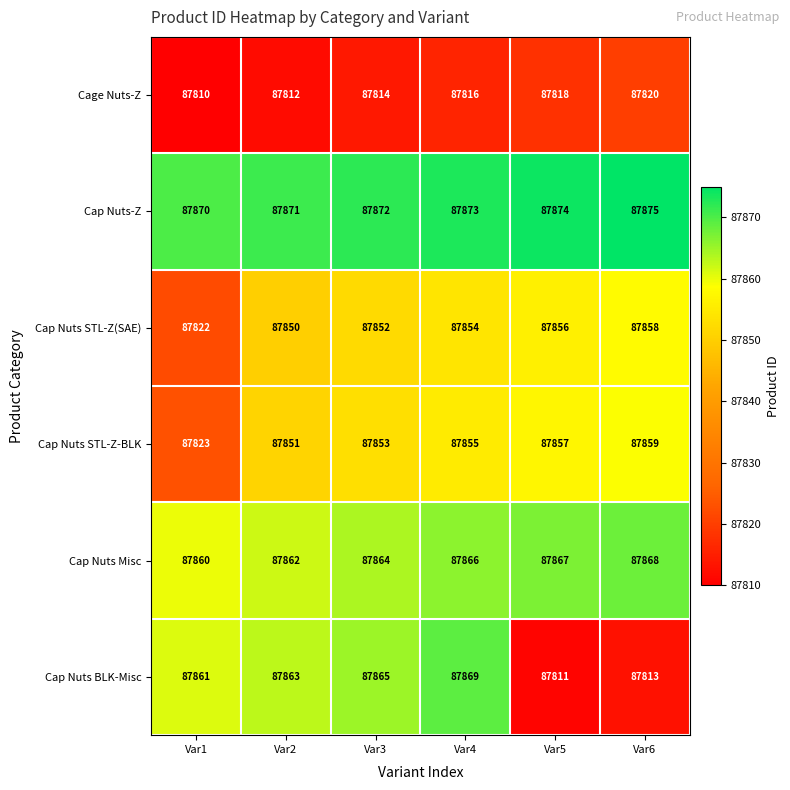

List the series in order of their peak value, lowest first.

Cage Nuts-Z, Cap Nuts STL-Z(SAE), Cap Nuts STL-Z-BLK, Cap Nuts Misc, Cap Nuts BLK-Misc, Cap Nuts-Z